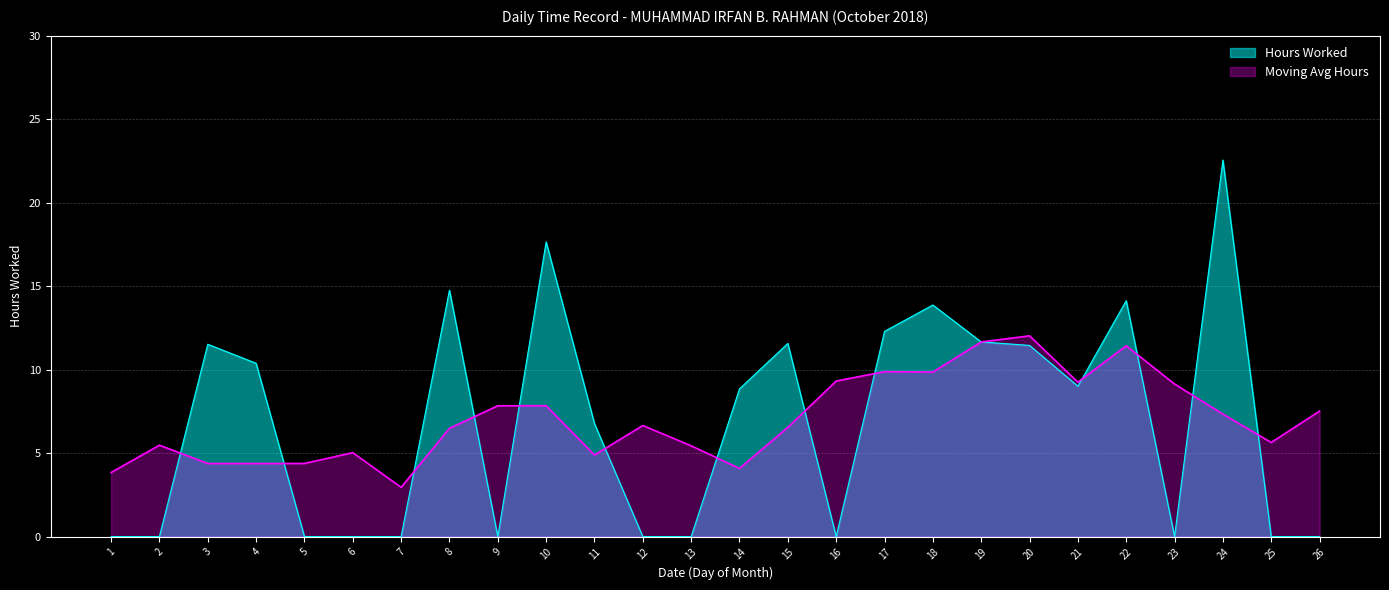

Count the number of data series in this chart.

2